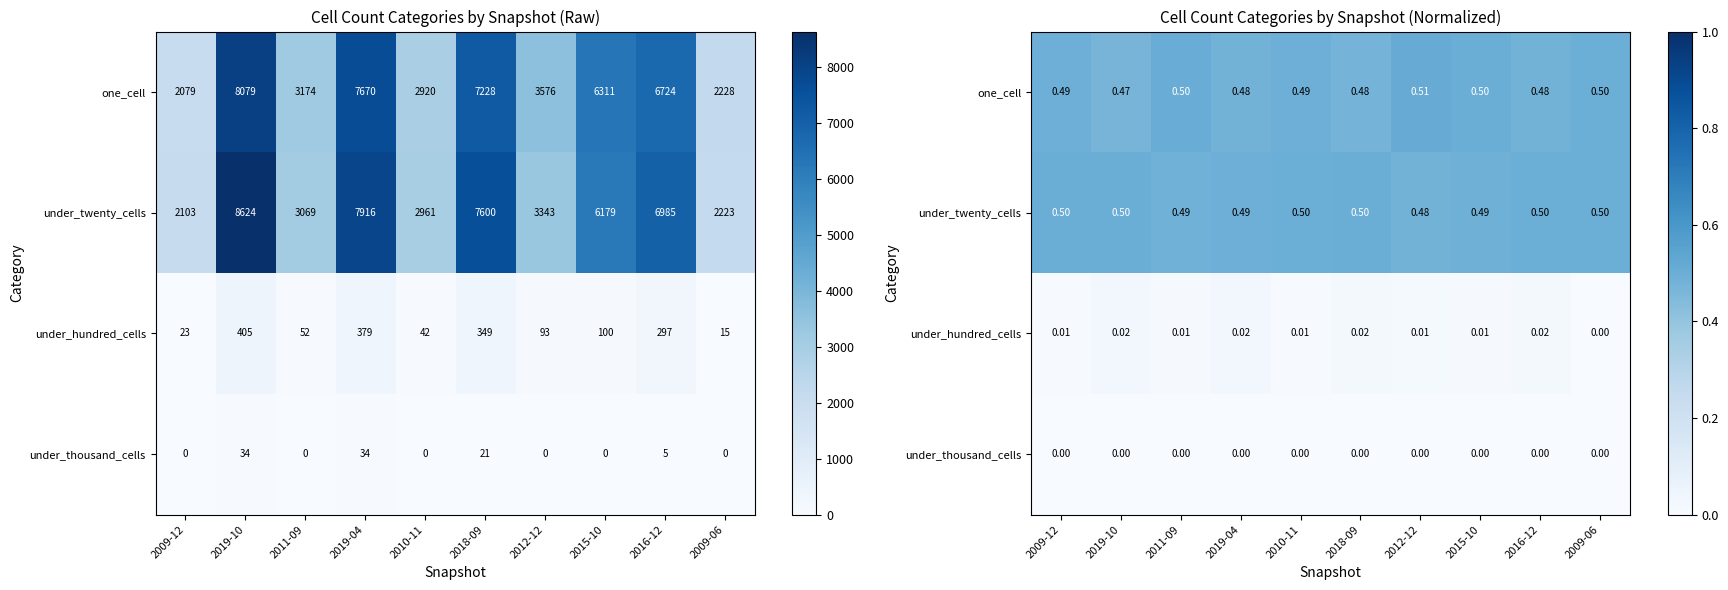

At which category is the sum across all series the highest?

2009-12